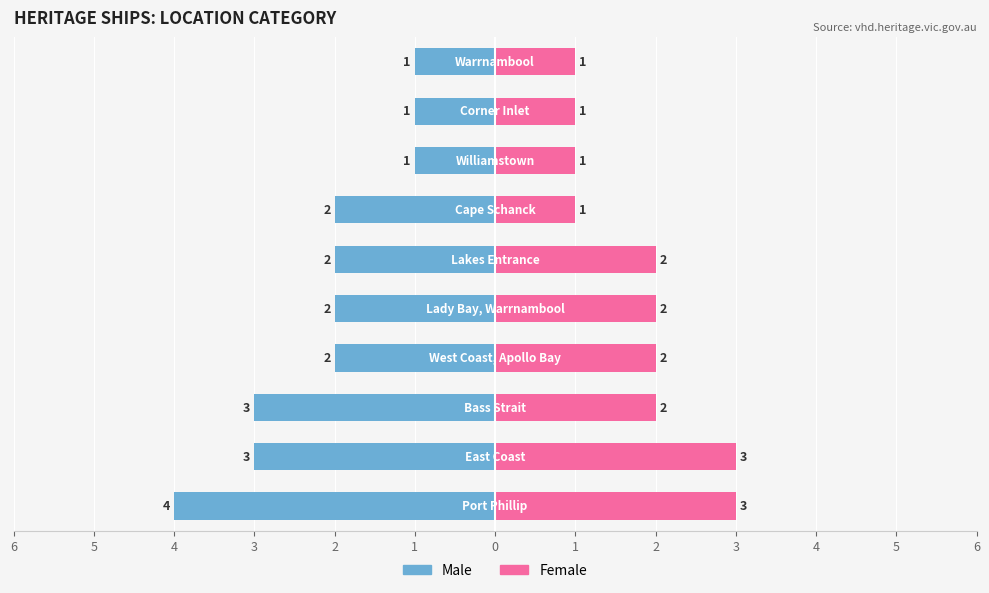

What is the minimum value for Female?

1